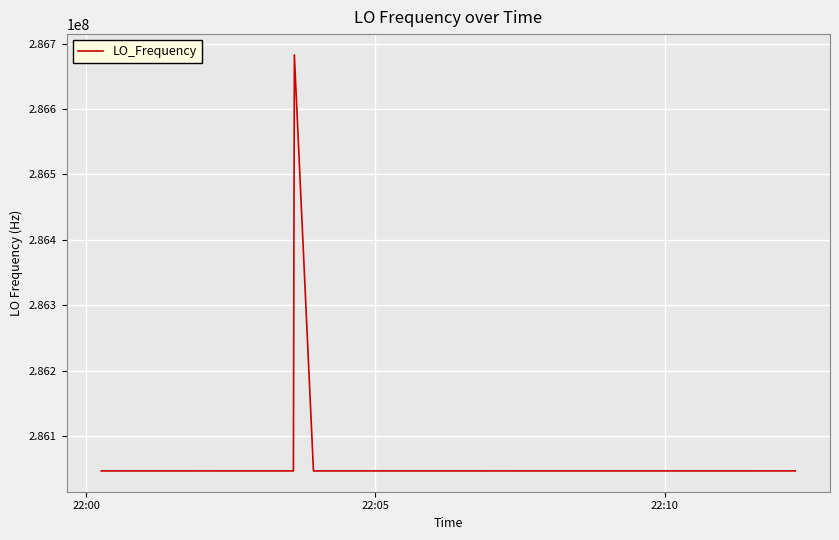

How many lines are shown in the chart?

1